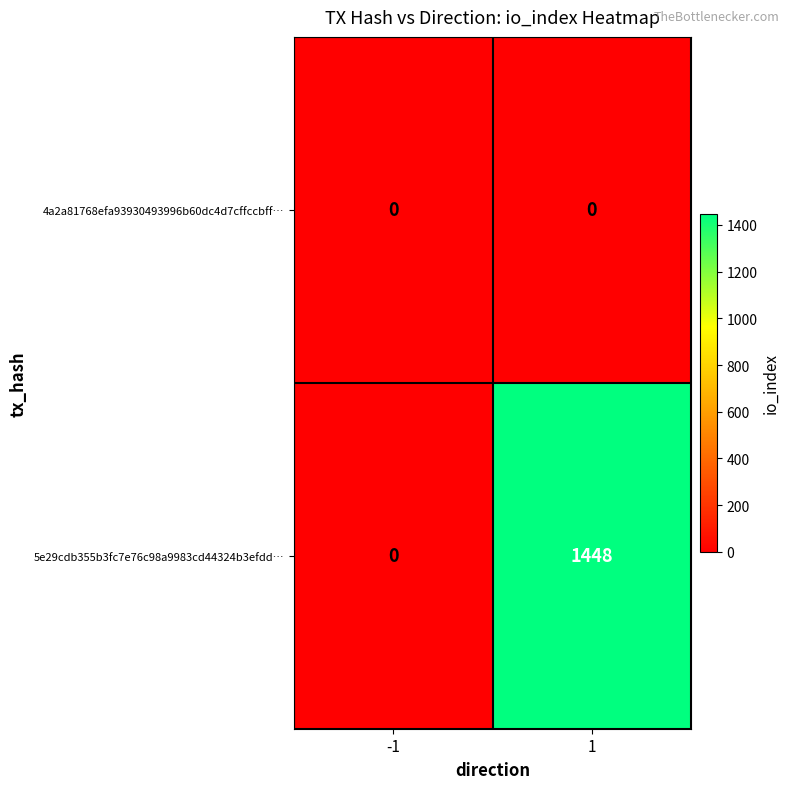

What is the maximum value for 5e29cdb355b3fc7e76c98a9983cd44324b3efdd…?

1448